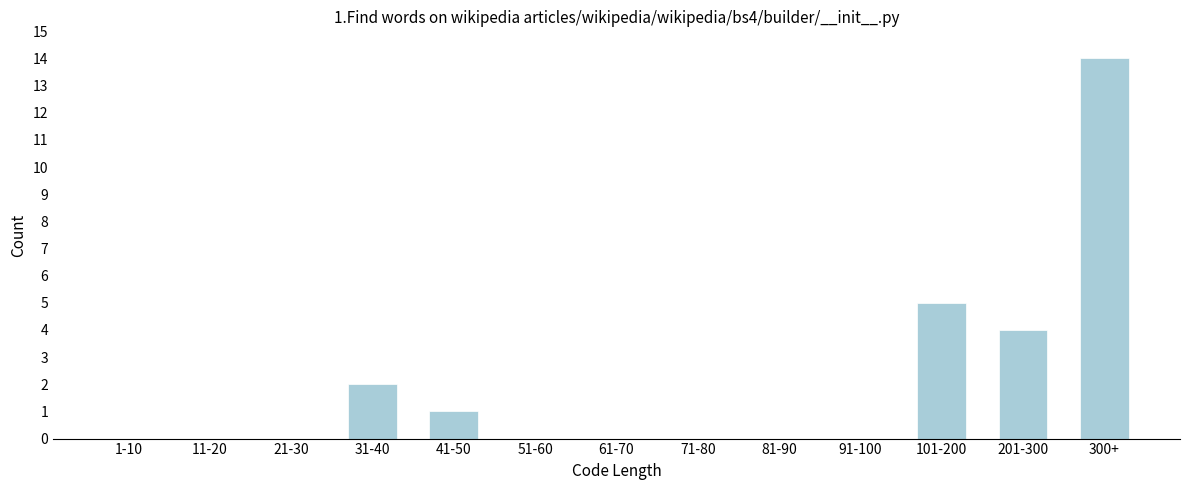

Reading left to right, list all the values displayed in this chart.

1-10=0	11-20=0	21-30=0	31-40=2	41-50=1	51-60=0	61-70=0	71-80=0	81-90=0	91-100=0	101-200=5	201-300=4	300+=14